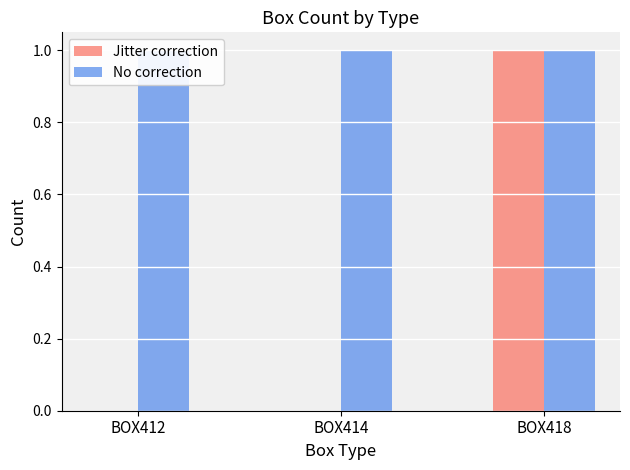

At which label does No correction reach its minimum?

BOX412